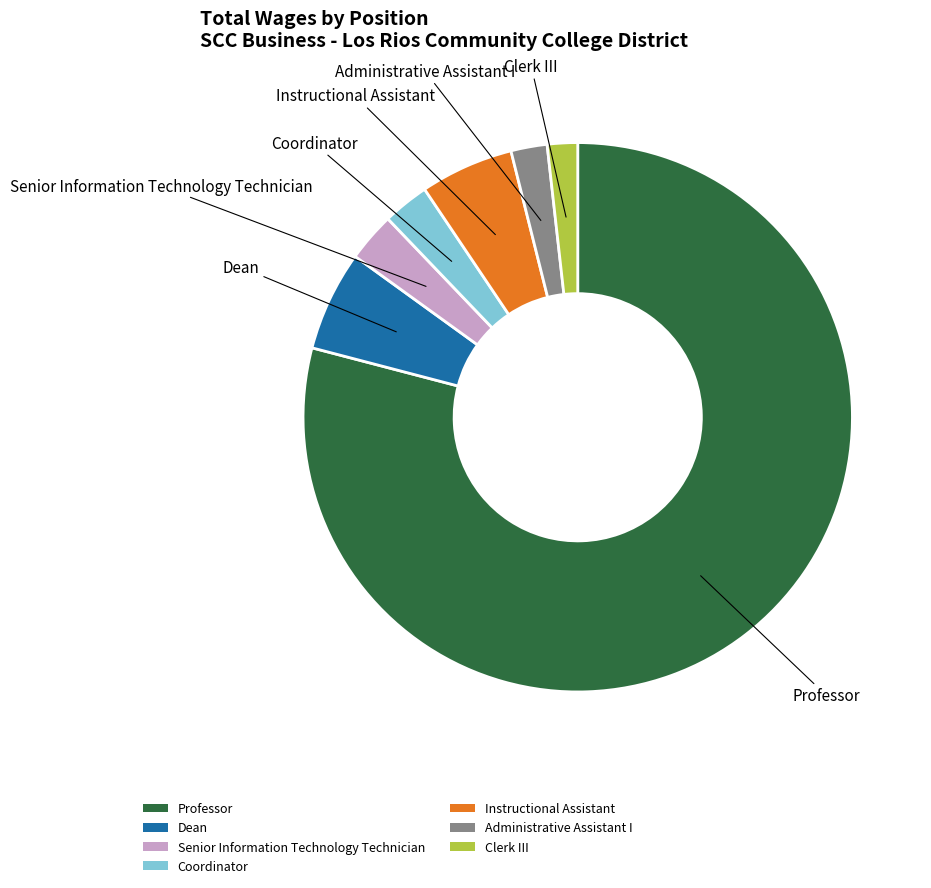

What is the largest slice in the pie chart?

Professor